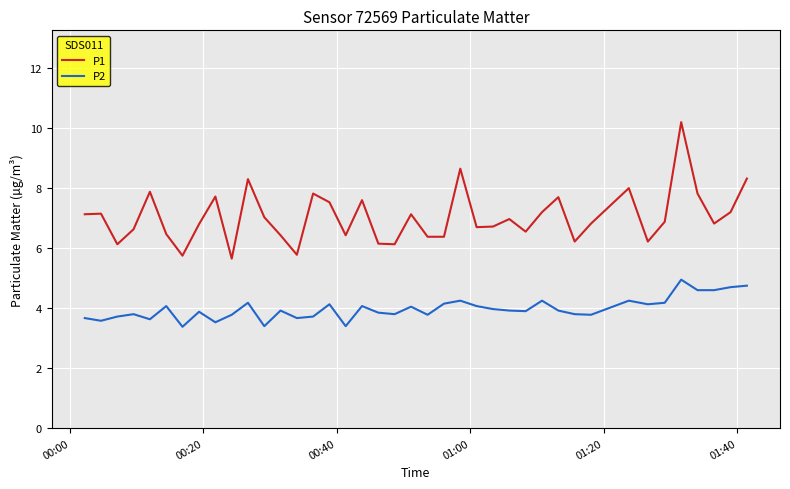

Which series has the largest total across all categories?

P1